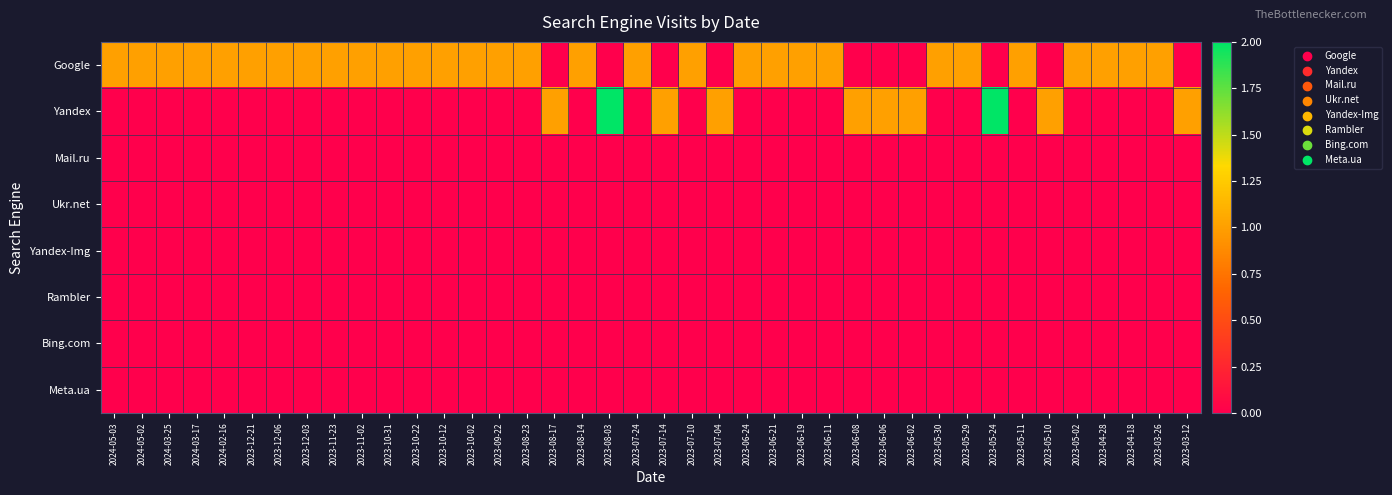

Reading left to right, extract all data points from this chart.

Google: 2024-05-03=1	2024-05-02=1	2024-03-25=1	2024-03-17=1	2024-02-16=1	2023-12-21=1	2023-12-06=1	2023-12-03=1	2023-11-23=1	2023-11-02=1	2023-10-31=1	2023-10-22=1	2023-10-12=1	2023-10-02=1	2023-09-22=1	2023-08-23=1	2023-08-17=0	2023-08-14=1	2023-08-03=0	2023-07-24=1	2023-07-14=0	2023-07-10=1	2023-07-04=0	2023-06-24=1	2023-06-21=1	2023-06-19=1	2023-06-11=1	2023-06-08=0	2023-06-06=0	2023-06-02=0	2023-05-30=1	2023-05-29=1	2023-05-24=0	2023-05-11=1	2023-05-10=0	2023-05-02=1	2023-04-28=1	2023-04-18=1	2023-03-26=1	2023-03-12=0
Yandex: 2024-05-03=0	2024-05-02=0	2024-03-25=0	2024-03-17=0	2024-02-16=0	2023-12-21=0	2023-12-06=0	2023-12-03=0	2023-11-23=0	2023-11-02=0	2023-10-31=0	2023-10-22=0	2023-10-12=0	2023-10-02=0	2023-09-22=0	2023-08-23=0	2023-08-17=1	2023-08-14=0	2023-08-03=2	2023-07-24=0	2023-07-14=1	2023-07-10=0	2023-07-04=1	2023-06-24=0	2023-06-21=0	2023-06-19=0	2023-06-11=0	2023-06-08=1	2023-06-06=1	2023-06-02=1	2023-05-30=0	2023-05-29=0	2023-05-24=2	2023-05-11=0	2023-05-10=1	2023-05-02=0	2023-04-28=0	2023-04-18=0	2023-03-26=0	2023-03-12=1
Mail.ru: 2024-05-03=0	2024-05-02=0	2024-03-25=0	2024-03-17=0	2024-02-16=0	2023-12-21=0	2023-12-06=0	2023-12-03=0	2023-11-23=0	2023-11-02=0	2023-10-31=0	2023-10-22=0	2023-10-12=0	2023-10-02=0	2023-09-22=0	2023-08-23=0	2023-08-17=0	2023-08-14=0	2023-08-03=0	2023-07-24=0	2023-07-14=0	2023-07-10=0	2023-07-04=0	2023-06-24=0	2023-06-21=0	2023-06-19=0	2023-06-11=0	2023-06-08=0	2023-06-06=0	2023-06-02=0	2023-05-30=0	2023-05-29=0	2023-05-24=0	2023-05-11=0	2023-05-10=0	2023-05-02=0	2023-04-28=0	2023-04-18=0	2023-03-26=0	2023-03-12=0
Ukr.net: 2024-05-03=0	2024-05-02=0	2024-03-25=0	2024-03-17=0	2024-02-16=0	2023-12-21=0	2023-12-06=0	2023-12-03=0	2023-11-23=0	2023-11-02=0	2023-10-31=0	2023-10-22=0	2023-10-12=0	2023-10-02=0	2023-09-22=0	2023-08-23=0	2023-08-17=0	2023-08-14=0	2023-08-03=0	2023-07-24=0	2023-07-14=0	2023-07-10=0	2023-07-04=0	2023-06-24=0	2023-06-21=0	2023-06-19=0	2023-06-11=0	2023-06-08=0	2023-06-06=0	2023-06-02=0	2023-05-30=0	2023-05-29=0	2023-05-24=0	2023-05-11=0	2023-05-10=0	2023-05-02=0	2023-04-28=0	2023-04-18=0	2023-03-26=0	2023-03-12=0
Yandex-Img: 2024-05-03=0	2024-05-02=0	2024-03-25=0	2024-03-17=0	2024-02-16=0	2023-12-21=0	2023-12-06=0	2023-12-03=0	2023-11-23=0	2023-11-02=0	2023-10-31=0	2023-10-22=0	2023-10-12=0	2023-10-02=0	2023-09-22=0	2023-08-23=0	2023-08-17=0	2023-08-14=0	2023-08-03=0	2023-07-24=0	2023-07-14=0	2023-07-10=0	2023-07-04=0	2023-06-24=0	2023-06-21=0	2023-06-19=0	2023-06-11=0	2023-06-08=0	2023-06-06=0	2023-06-02=0	2023-05-30=0	2023-05-29=0	2023-05-24=0	2023-05-11=0	2023-05-10=0	2023-05-02=0	2023-04-28=0	2023-04-18=0	2023-03-26=0	2023-03-12=0
Rambler: 2024-05-03=0	2024-05-02=0	2024-03-25=0	2024-03-17=0	2024-02-16=0	2023-12-21=0	2023-12-06=0	2023-12-03=0	2023-11-23=0	2023-11-02=0	2023-10-31=0	2023-10-22=0	2023-10-12=0	2023-10-02=0	2023-09-22=0	2023-08-23=0	2023-08-17=0	2023-08-14=0	2023-08-03=0	2023-07-24=0	2023-07-14=0	2023-07-10=0	2023-07-04=0	2023-06-24=0	2023-06-21=0	2023-06-19=0	2023-06-11=0	2023-06-08=0	2023-06-06=0	2023-06-02=0	2023-05-30=0	2023-05-29=0	2023-05-24=0	2023-05-11=0	2023-05-10=0	2023-05-02=0	2023-04-28=0	2023-04-18=0	2023-03-26=0	2023-03-12=0
Bing.com: 2024-05-03=0	2024-05-02=0	2024-03-25=0	2024-03-17=0	2024-02-16=0	2023-12-21=0	2023-12-06=0	2023-12-03=0	2023-11-23=0	2023-11-02=0	2023-10-31=0	2023-10-22=0	2023-10-12=0	2023-10-02=0	2023-09-22=0	2023-08-23=0	2023-08-17=0	2023-08-14=0	2023-08-03=0	2023-07-24=0	2023-07-14=0	2023-07-10=0	2023-07-04=0	2023-06-24=0	2023-06-21=0	2023-06-19=0	2023-06-11=0	2023-06-08=0	2023-06-06=0	2023-06-02=0	2023-05-30=0	2023-05-29=0	2023-05-24=0	2023-05-11=0	2023-05-10=0	2023-05-02=0	2023-04-28=0	2023-04-18=0	2023-03-26=0	2023-03-12=0
Meta.ua: 2024-05-03=0	2024-05-02=0	2024-03-25=0	2024-03-17=0	2024-02-16=0	2023-12-21=0	2023-12-06=0	2023-12-03=0	2023-11-23=0	2023-11-02=0	2023-10-31=0	2023-10-22=0	2023-10-12=0	2023-10-02=0	2023-09-22=0	2023-08-23=0	2023-08-17=0	2023-08-14=0	2023-08-03=0	2023-07-24=0	2023-07-14=0	2023-07-10=0	2023-07-04=0	2023-06-24=0	2023-06-21=0	2023-06-19=0	2023-06-11=0	2023-06-08=0	2023-06-06=0	2023-06-02=0	2023-05-30=0	2023-05-29=0	2023-05-24=0	2023-05-11=0	2023-05-10=0	2023-05-02=0	2023-04-28=0	2023-04-18=0	2023-03-26=0	2023-03-12=0